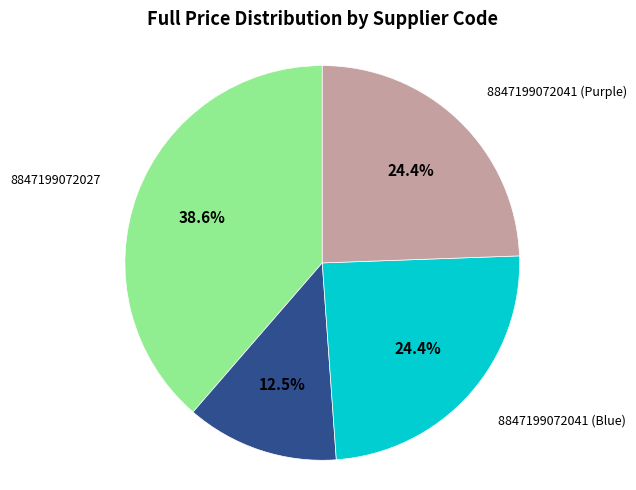

To the nearest percent, what percentage of the pie is 8847199072027?

39%